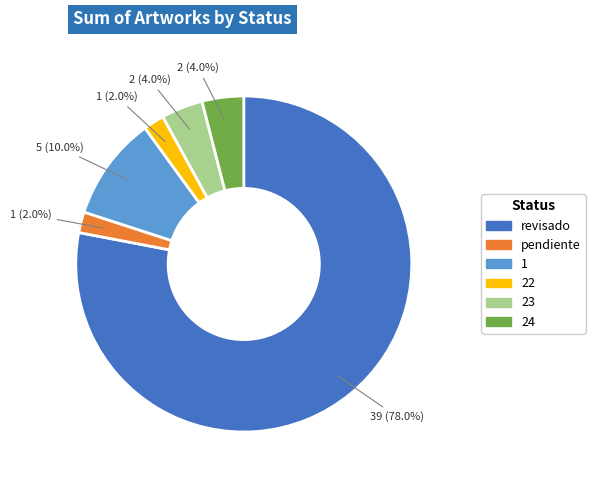

Does any single category account for the majority?

Yes